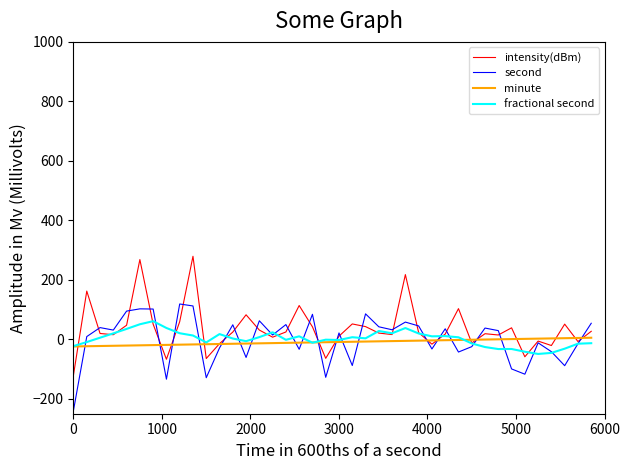

What is the greatest value displayed?

279.3